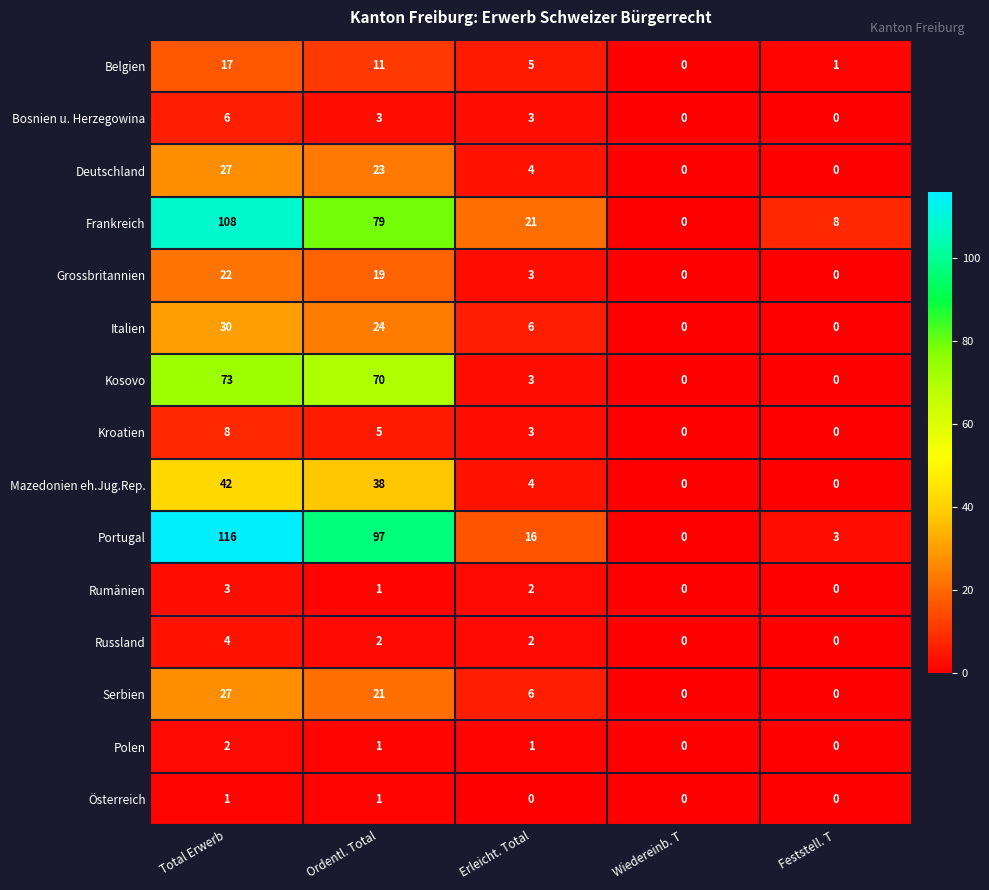

Count the number of categories in the chart.

5